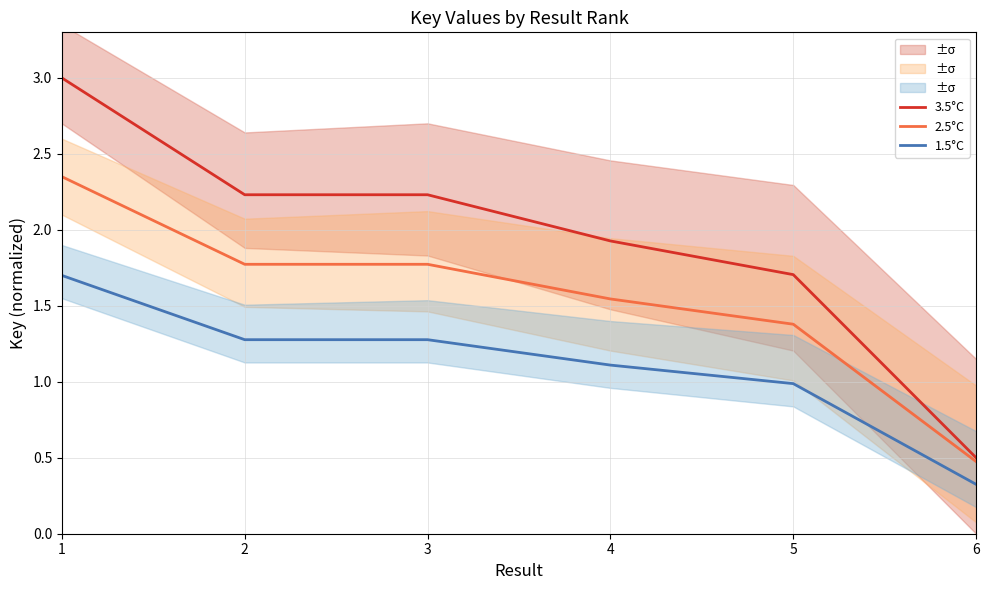

Rank the series by their maximum value, from lowest to highest.

1.5°C, 2.5°C, 3.5°C